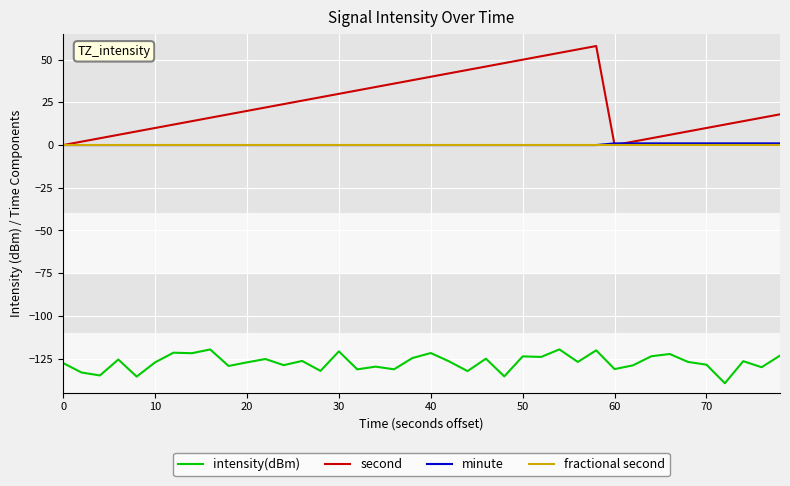

Which series has the largest total across all categories?

second